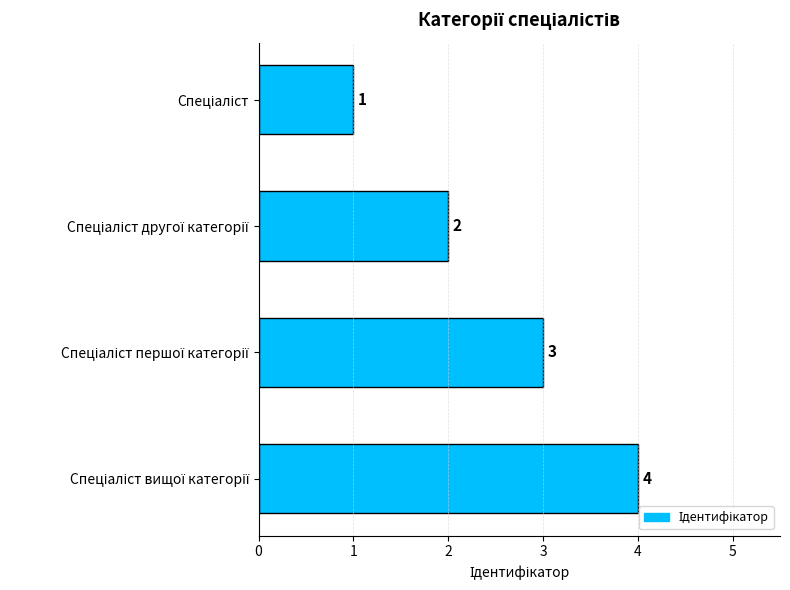

What is the greatest value displayed?

4